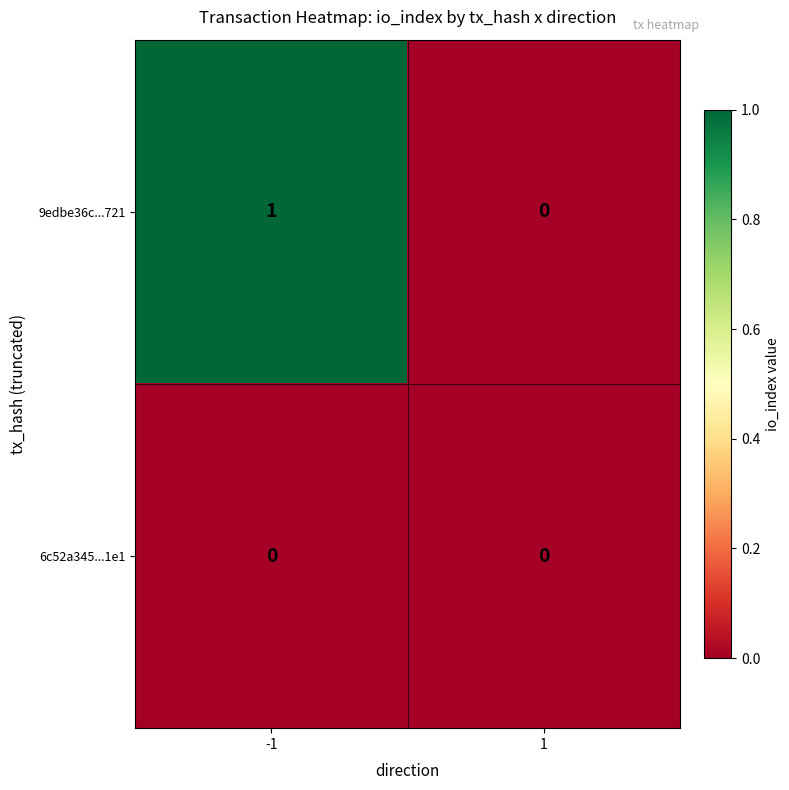

Count the number of data series in this chart.

2